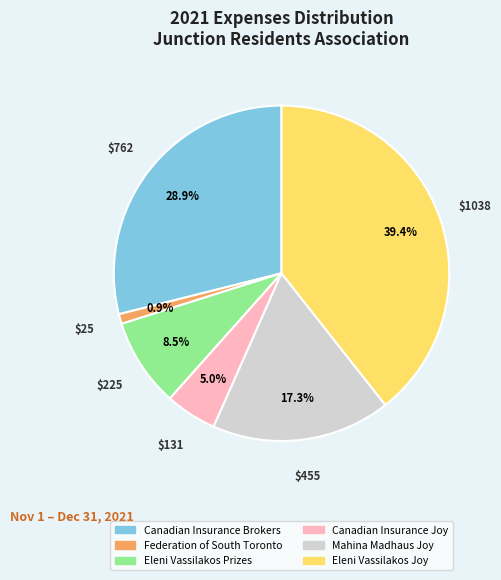

Does any single category account for the majority?

No